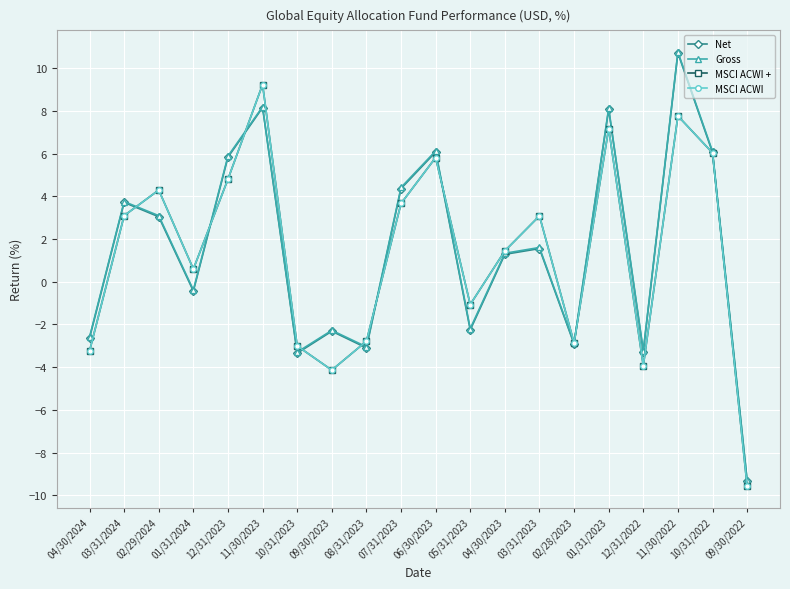

Reading left to right, what are all the values shown in this chart?

Net: -2.6	3.7	3.0	-0.4	5.8	8.2	-3.4	-2.3	-3.1	4.4	6.1	-2.3	1.3	1.6	-2.9	8.1	-3.3	10.7	6.0	-9.3
Gross: -2.6	3.8	3.1	-0.4	5.9	8.2	-3.3	-2.3	-3.0	4.4	6.1	-2.2	1.3	1.6	-2.9	8.1	-3.2	10.8	6.1	-9.3
MSCI ACWI +: -3.2	3.1	4.3	0.6	4.8	9.2	-3.0	-4.1	-2.8	3.7	5.8	-1.1	1.4	3.1	-2.9	7.2	-3.9	7.8	6.0	-9.6
MSCI ACWI: -3.2	3.1	4.3	0.6	4.8	9.2	-3.0	-4.1	-2.8	3.7	5.8	-1.1	1.4	3.1	-2.9	7.2	-3.9	7.8	6.0	-9.6